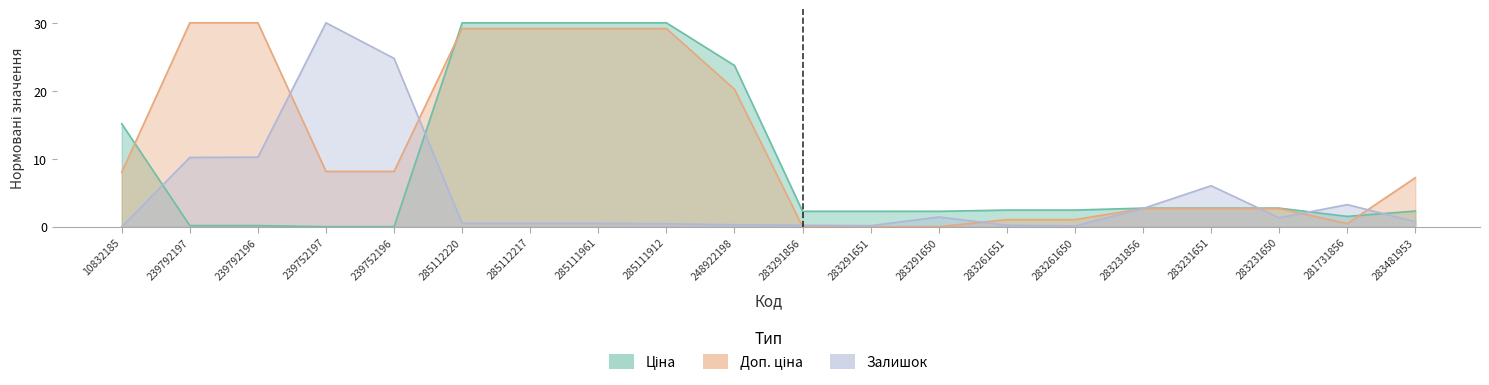

After their last crossing, which series has the higher values: Ціна or Залишок?

Ціна